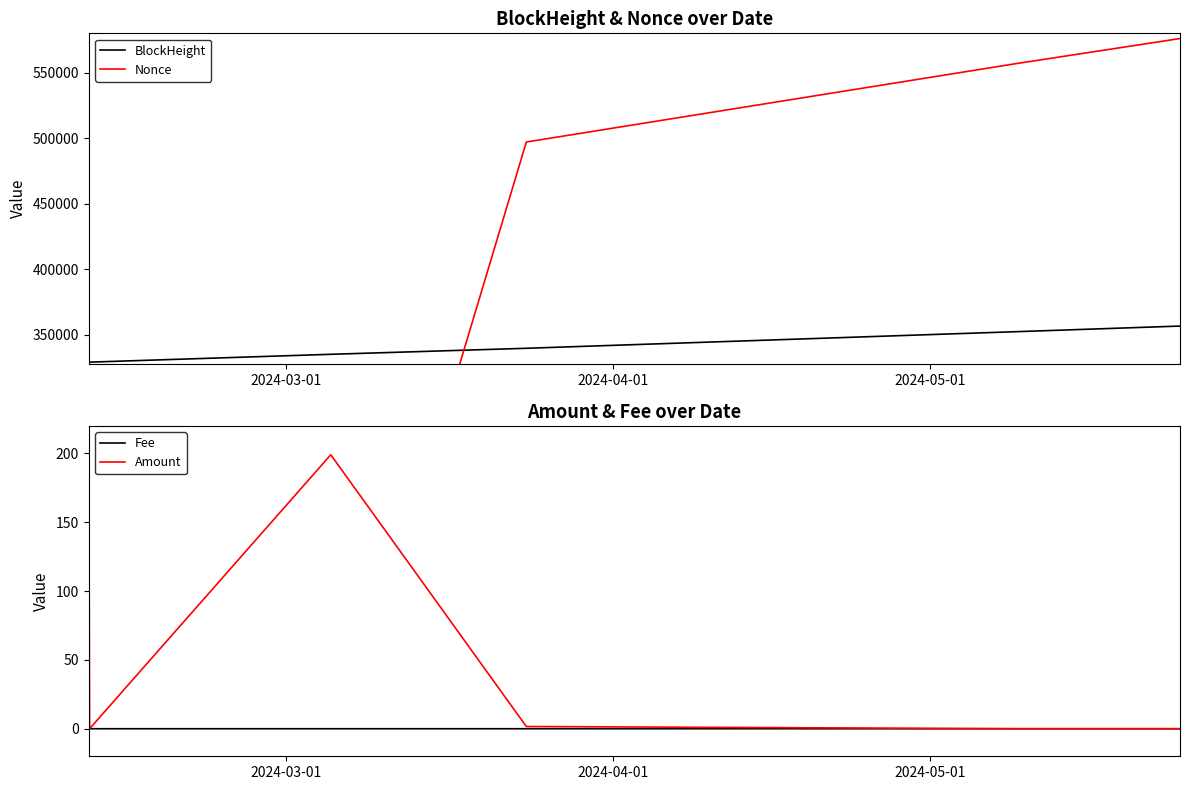

What is the lowest value of the BlockHeight series?

329211